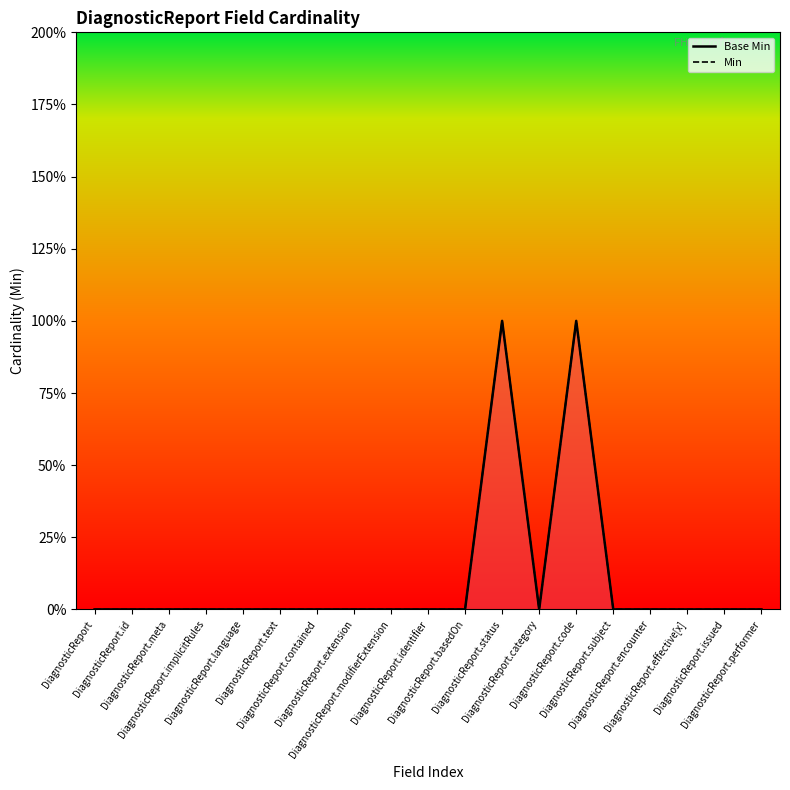

The Base Min series shows 2 at DiagnosticReport.status. True or false?

False